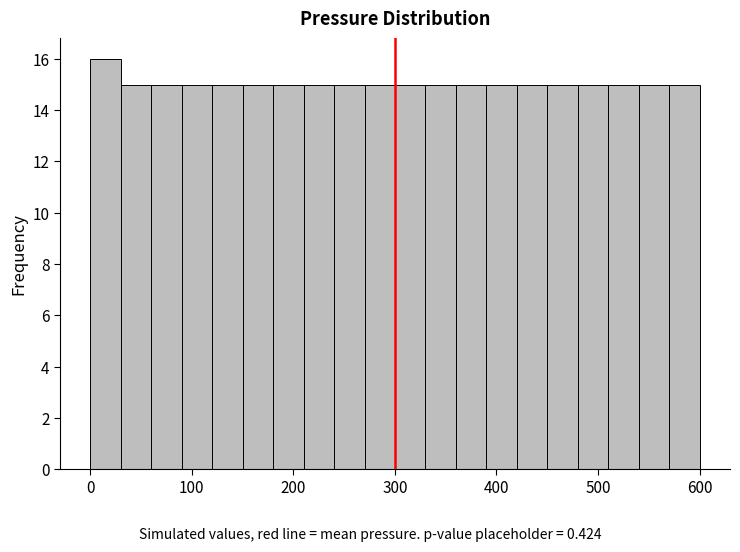

Read against the x-axis, roughly where is the centre of the tallest bar?

20